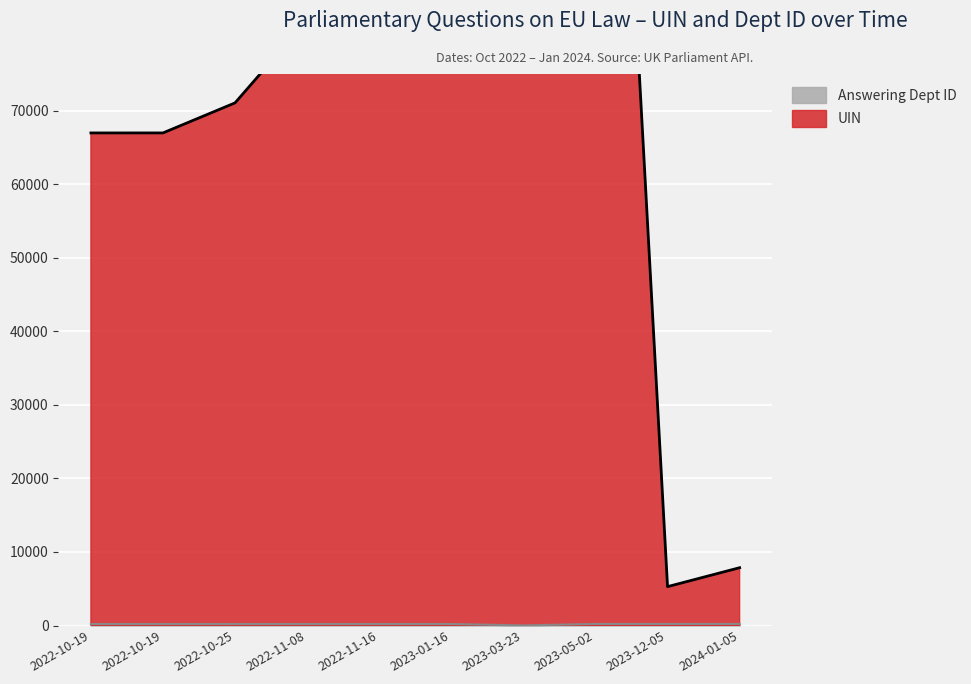

At which category does UIN reach its first local peak?

2023-05-02